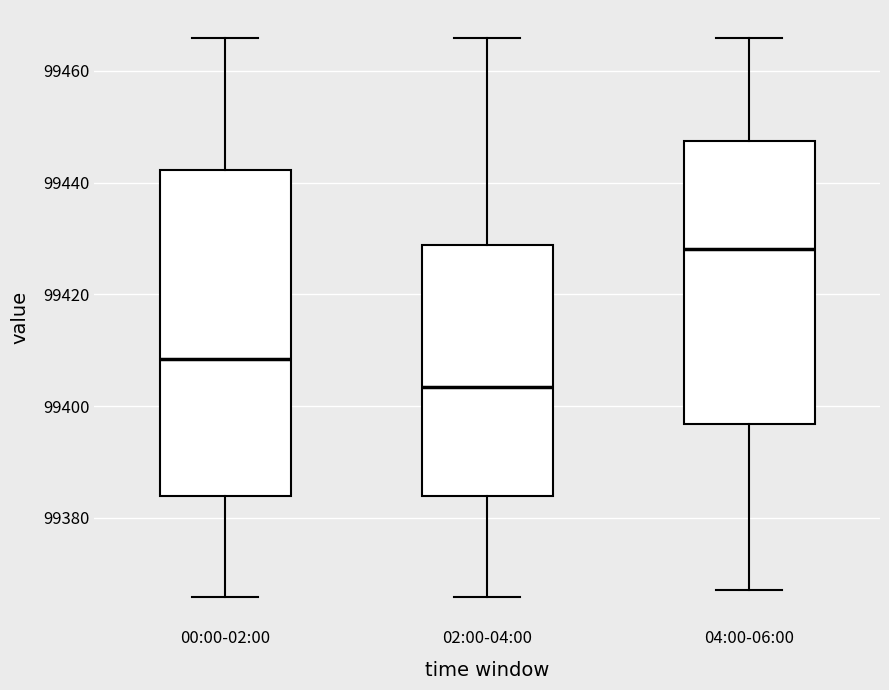

Reading left to right, transcribe this box plot: for each box, give where its median line is, the range the box spans, and where its two whiskers end, as read against the y-axis. The values are not printed on the chart, so give them approximately, as read against the axis.

00:00-02:00: median 99408, box 99384 to 99442, whiskers 99366 to 99466
02:00-04:00: median 99404, box 99384 to 99428, whiskers 99366 to 99466
04:00-06:00: median 99428, box 99396 to 99448, whiskers 99368 to 99466